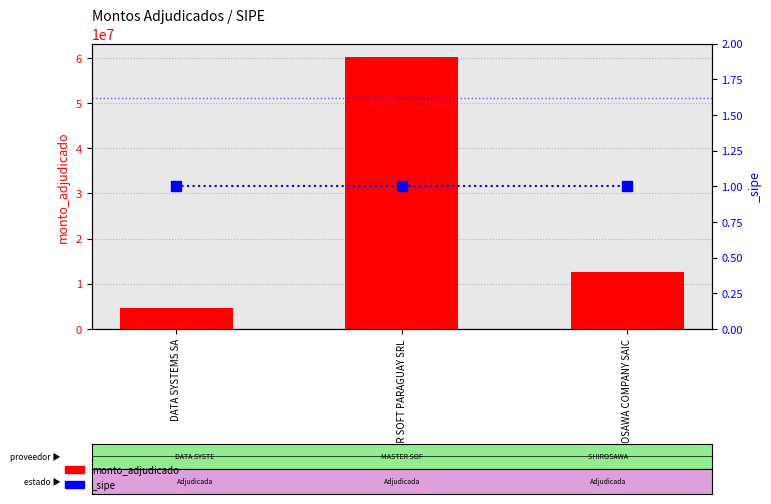

What is the label of the 1st bar from the left?

DATA SYSTEMS SA